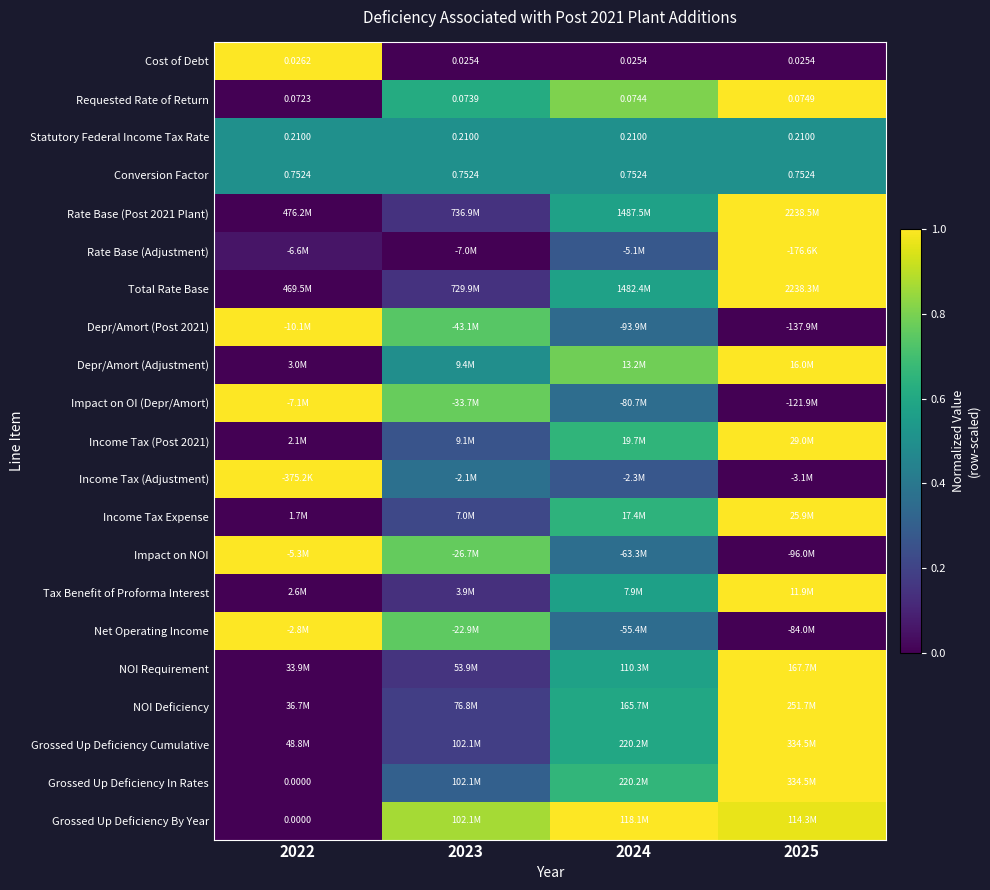

True or false: Rate Base (Post 2021 Plant) has a value of 0.0 at 2022.

True